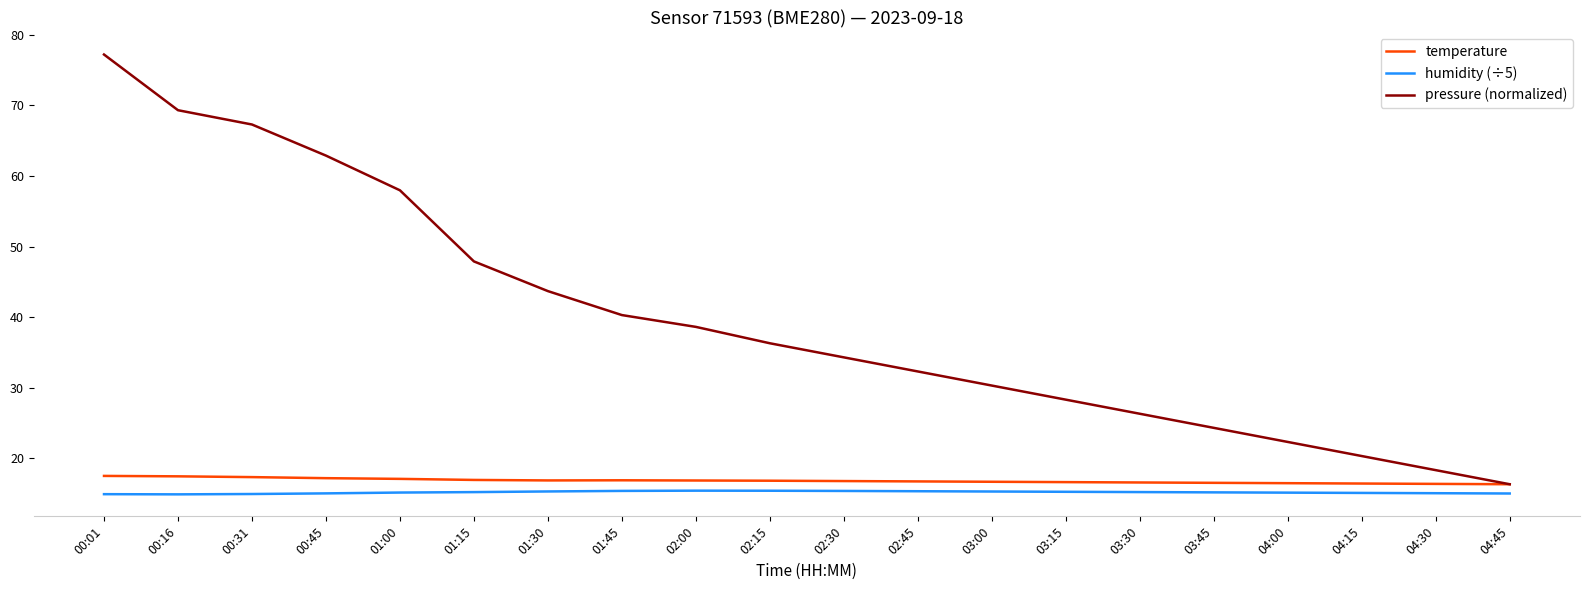

List the series in order of their peak value, highest first.

pressure (normalized), temperature, humidity (÷5)